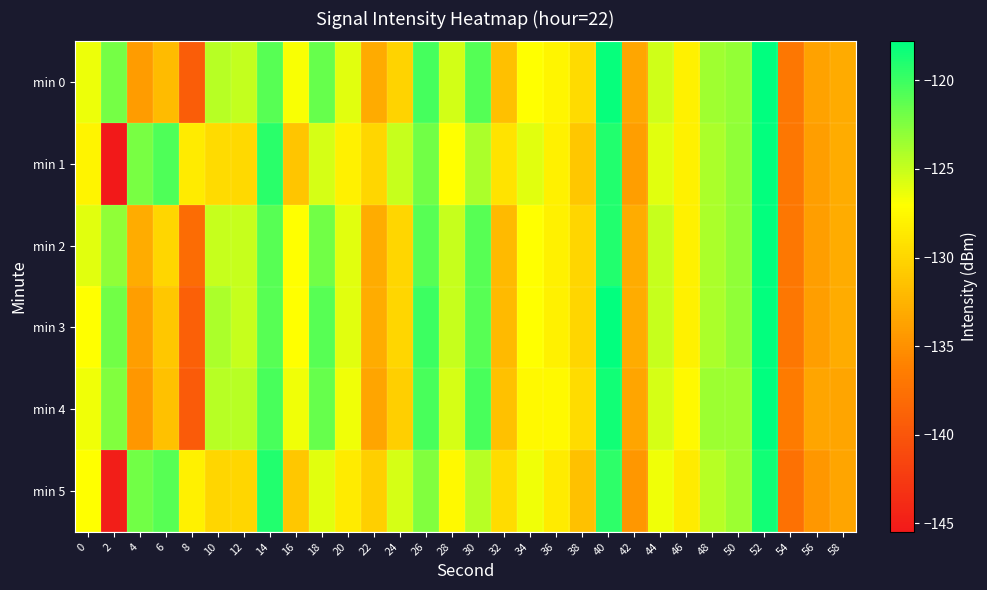

At 34, list the series in order from smallest to largest.

min 4, min 0, min 2, min 3, min 5, min 1